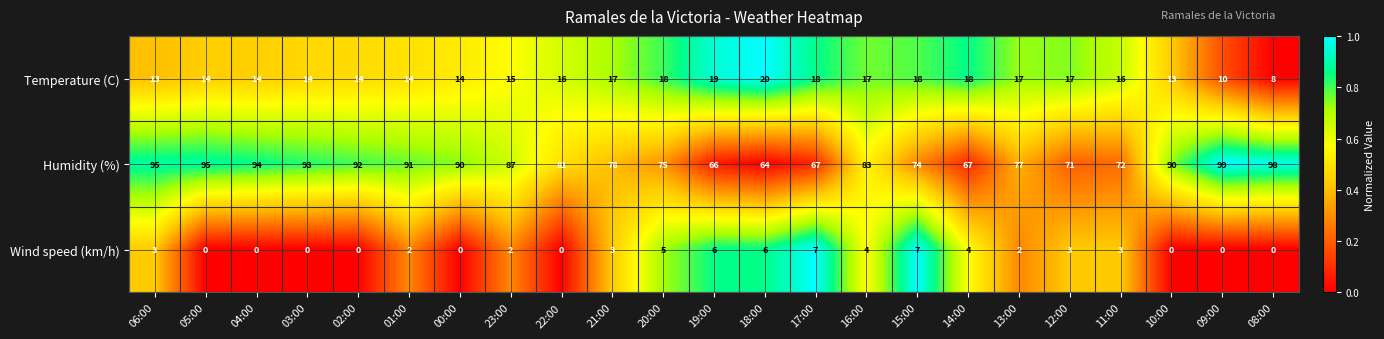

At 02:00, list the series in order from smallest to largest.

Wind speed (km/h), Temperature (C), Humidity (%)